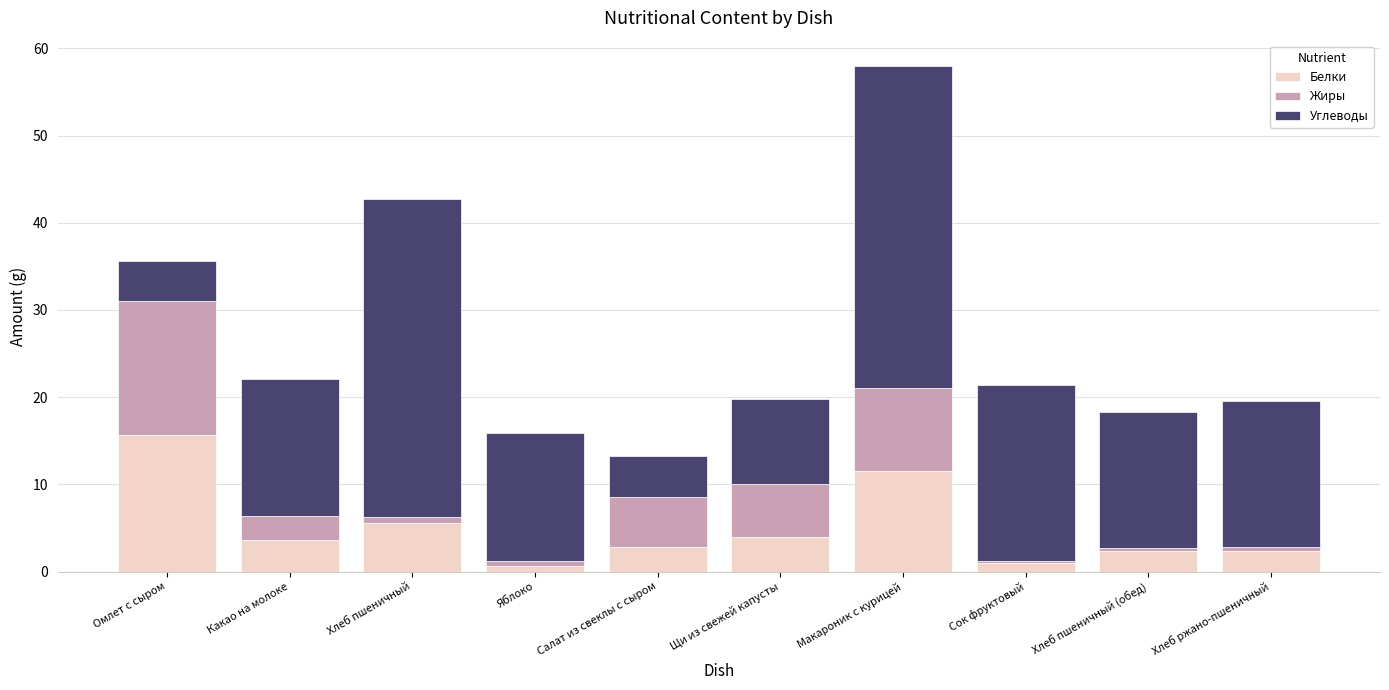

What is the maximum value for Белки?

15.7